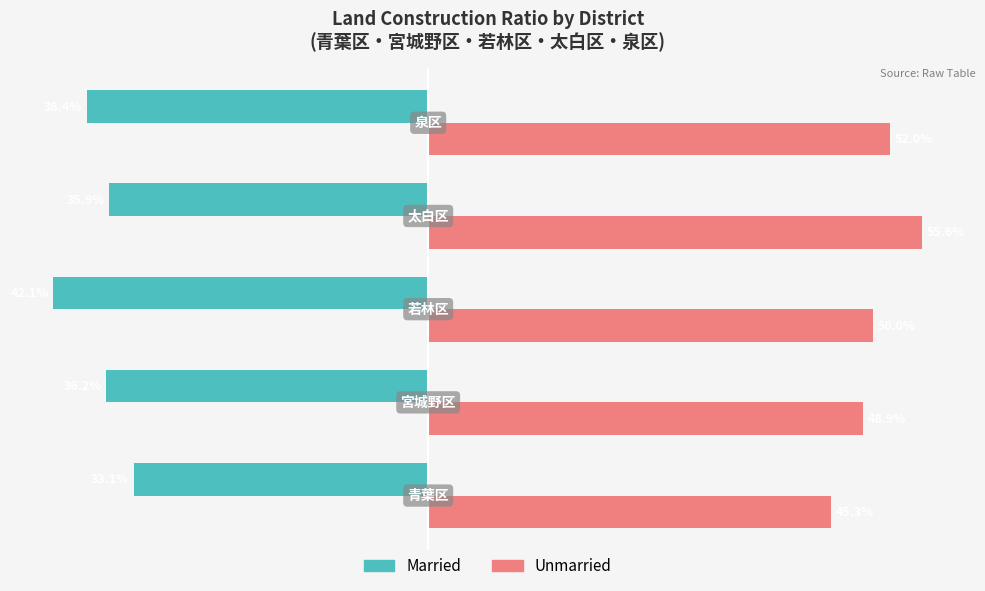

Which series has the widest spread of values?

Unmarried